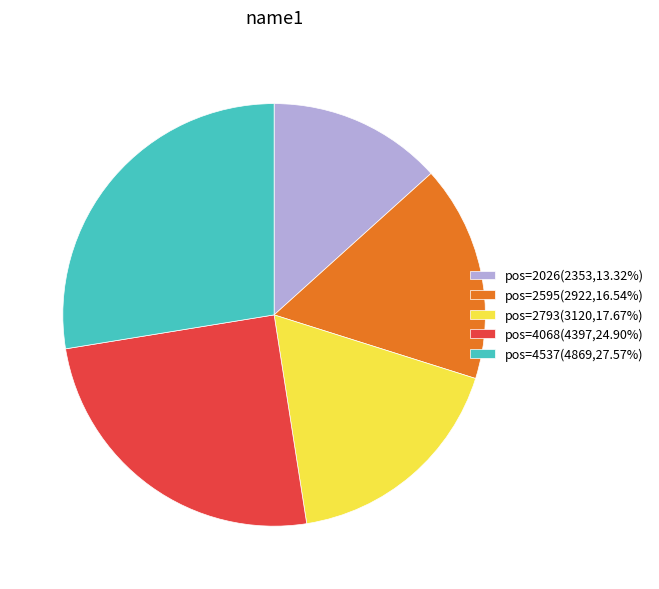

Approximately how many times larger is the value at pos=2026(2353,13.32%) compared to pos=4068(4397,24.90%)?

0.5